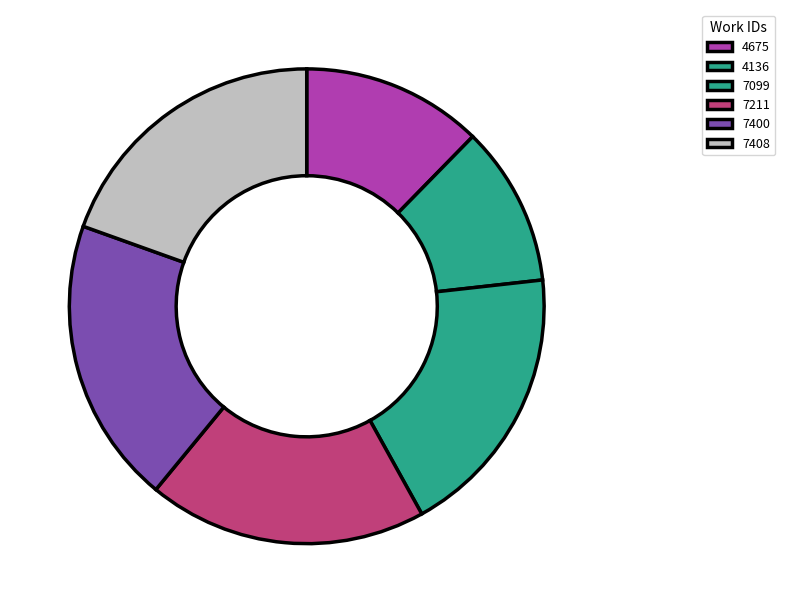

To the nearest percent, what percentage of the pie is 7211?

19%